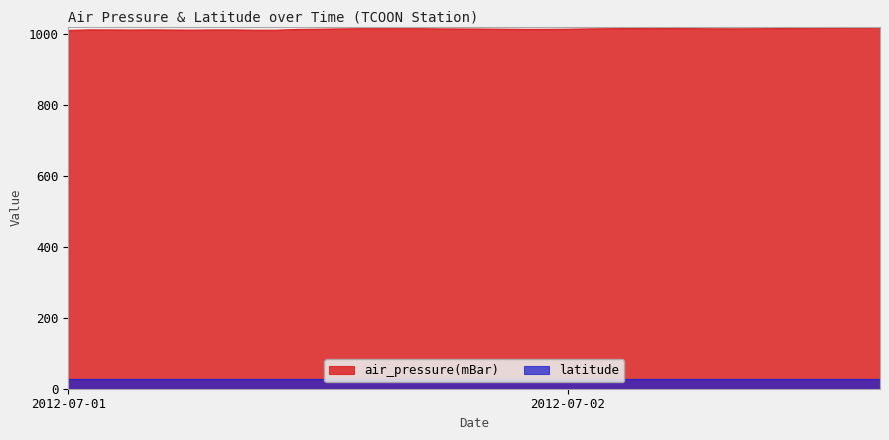

How many points are lower than both their immediate neighbors (excluding endpoints)?

6